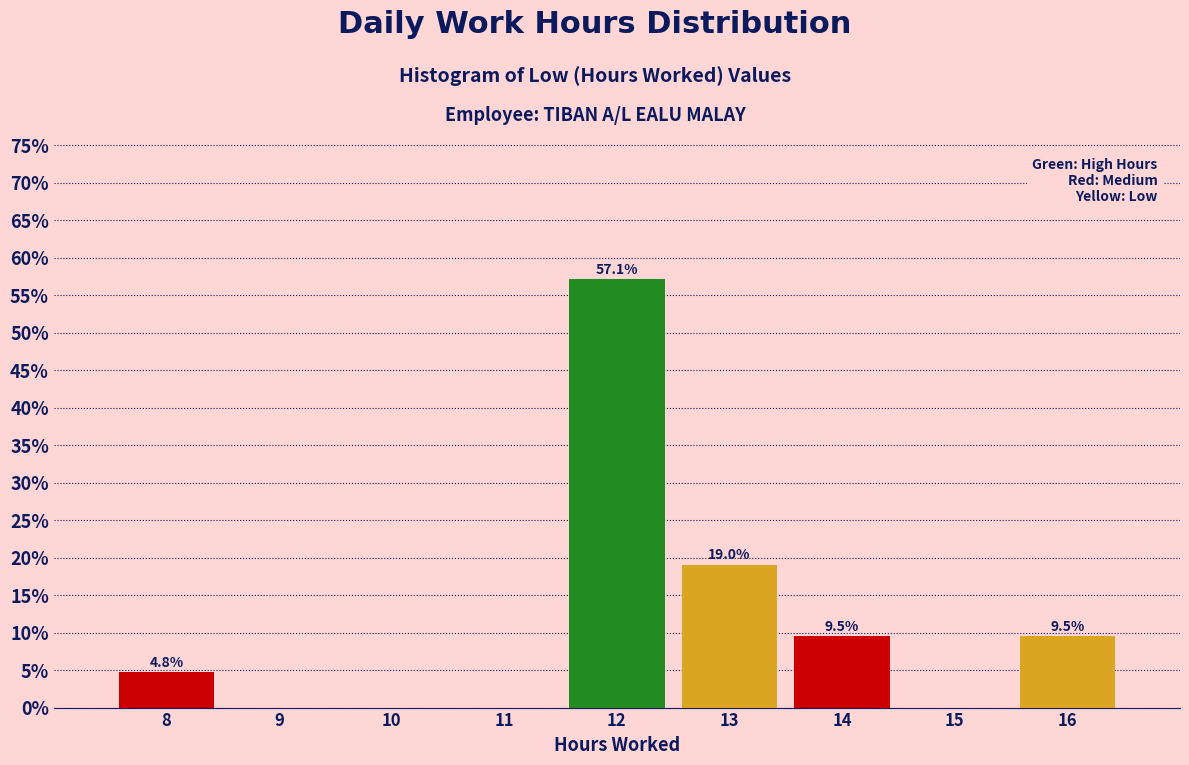

Reading left to right, what are all the values shown in this chart?

8=4.8	9=0.0	10=0.0	11=0.0	12=57.1	13=19.0	14=9.5	15=0.0	16=9.5